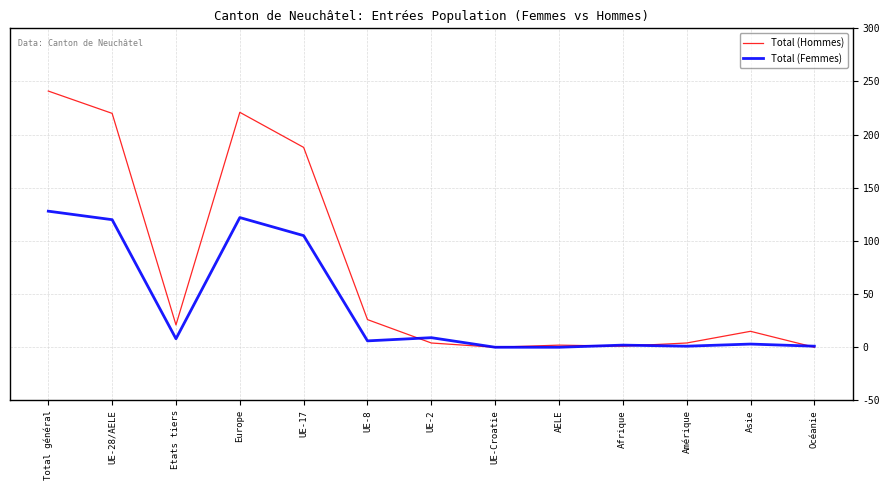

True or false: Total (Femmes) has a value of 105 at UE-17.

True